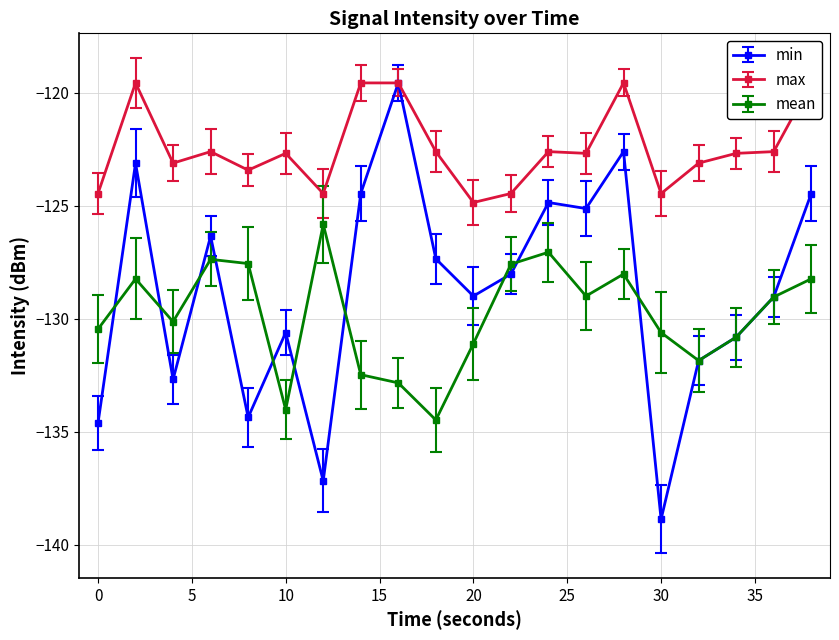

What is the difference between the maximum and minimum values in the mean_intensity series?

8.7